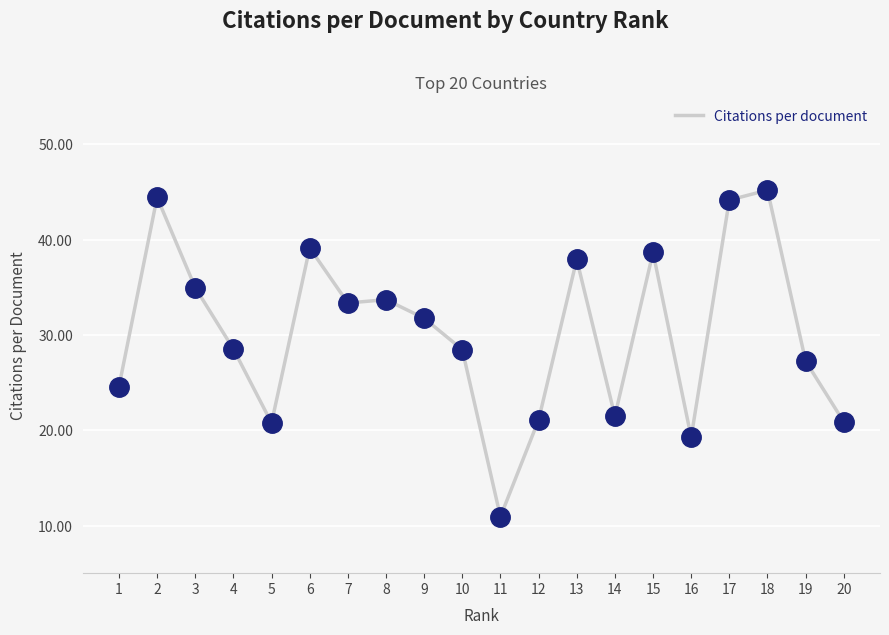

What is the ratio of the value at 16 to the value at 9?

0.6